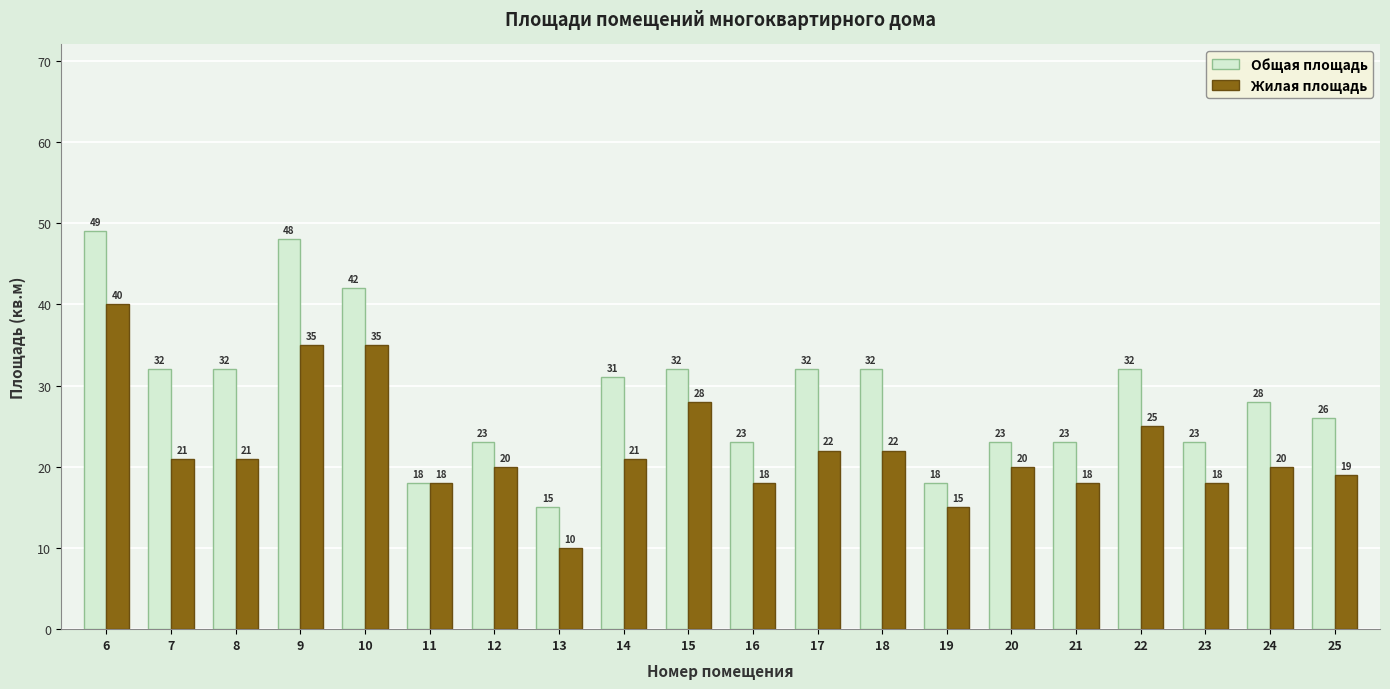

How many data points in Общая площадь are less than 31?

10